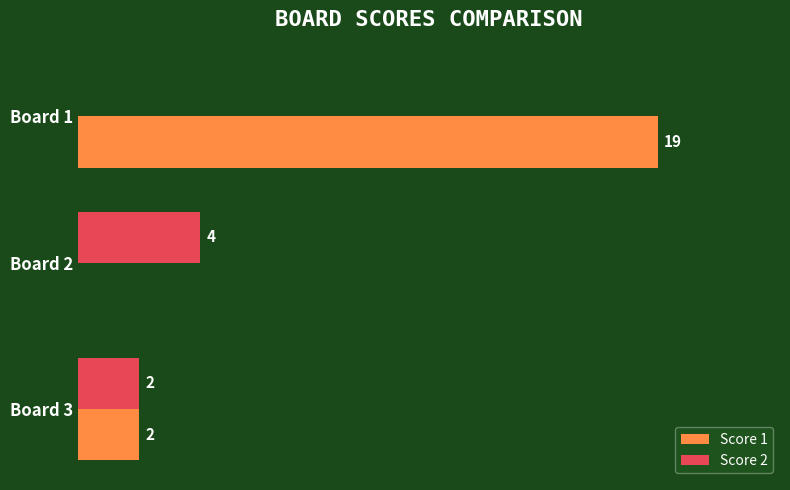

At which category does the chart reach its peak across all series?

Board 1